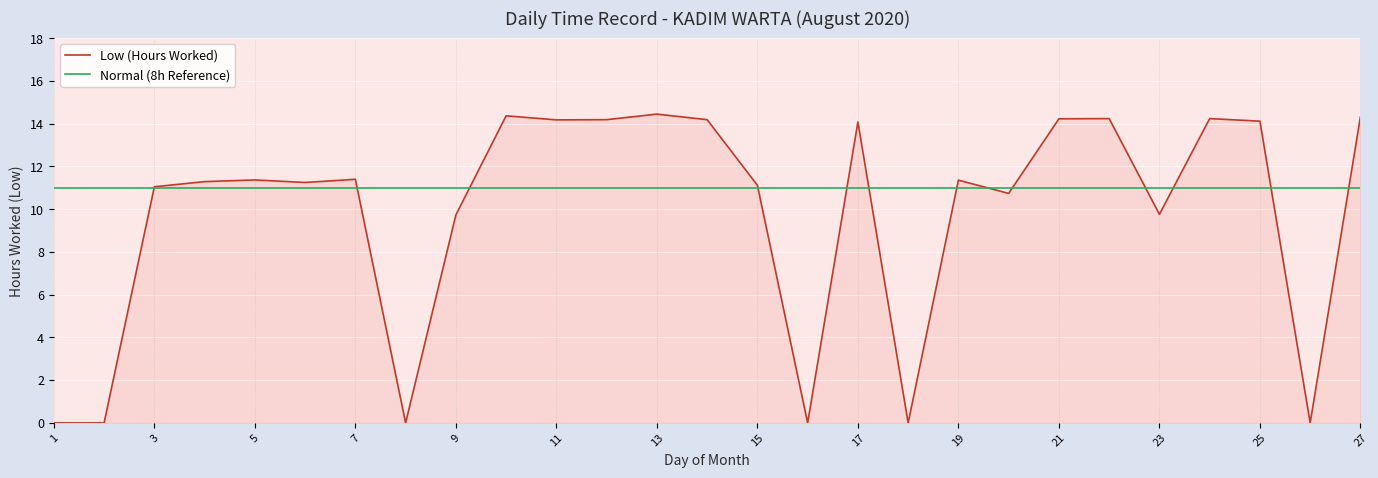

Rank the series by their average value, from lowest to highest.

Low (Hours Worked), Normal (8h Reference)